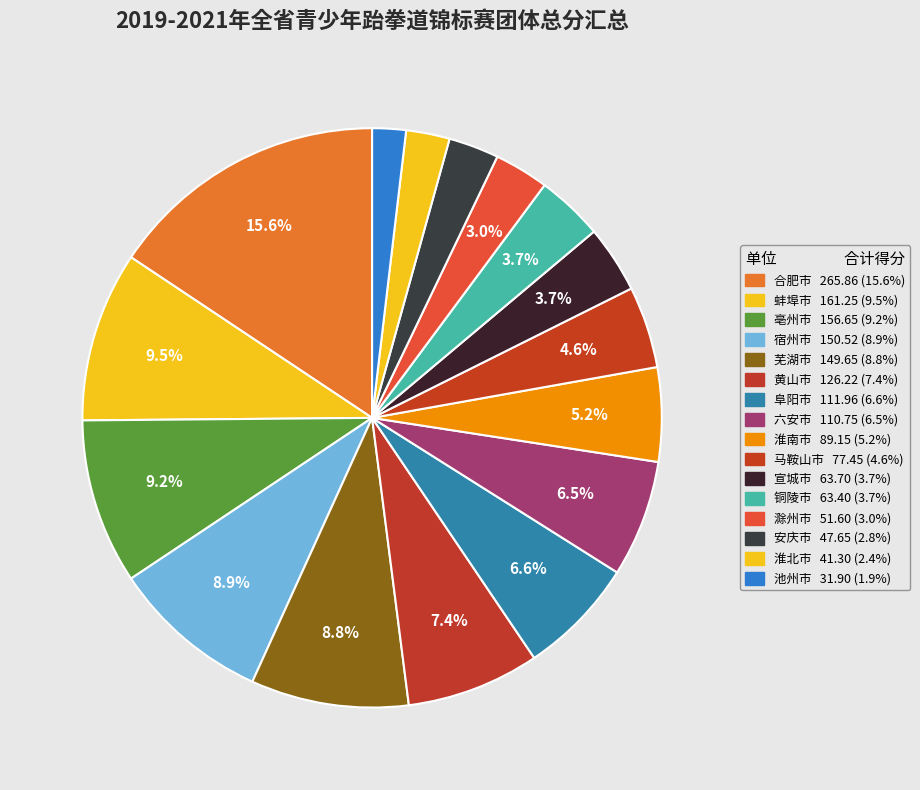

What is the total percentage of 蚌埠市 and 铜陵市?

13.2%